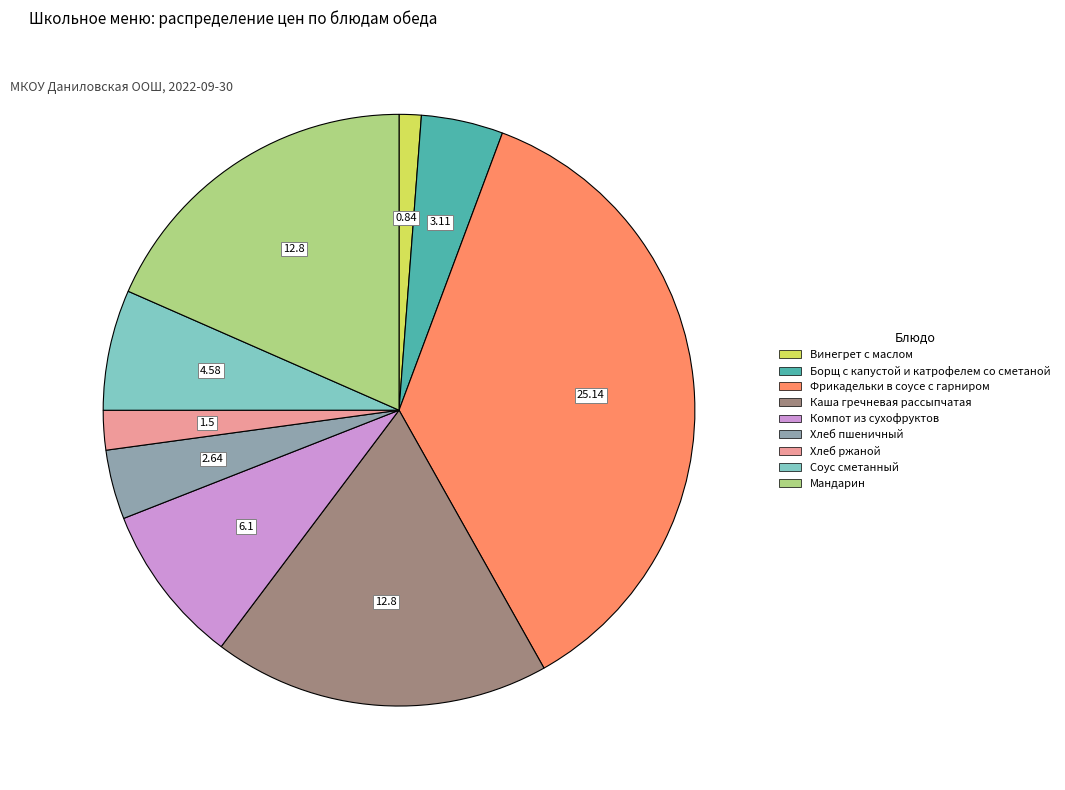

Do Мандарин and Хлеб ржаной together represent more than half of the pie?

No